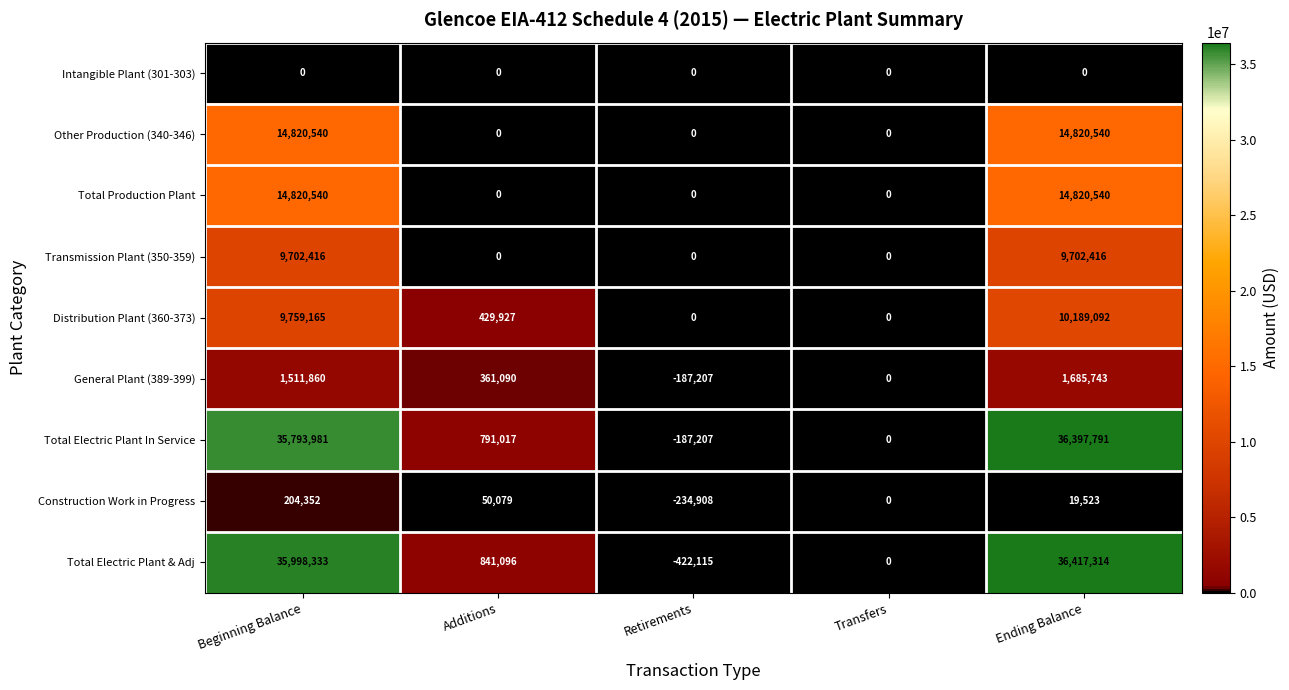

At which category is the sum across all series the highest?

Ending Balance